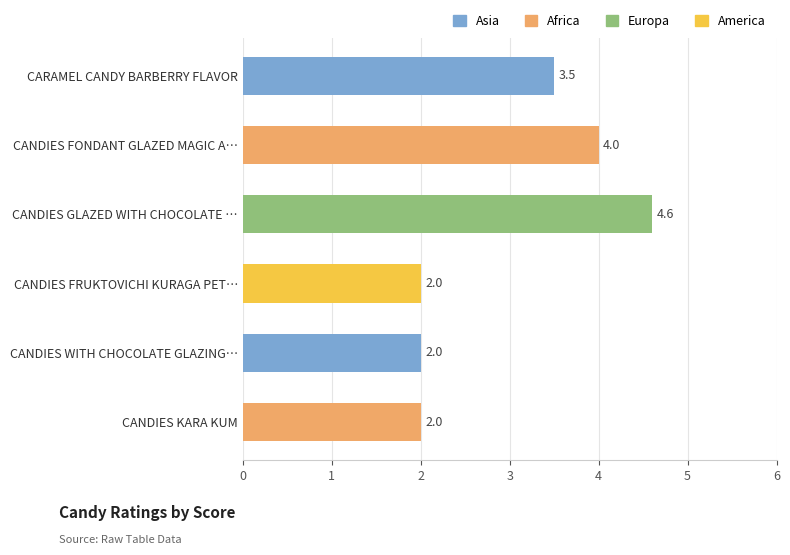

The chart shows a value of 7.4 at CANDIES GLAZED WITH CHOCOLATE …. True or false?

False